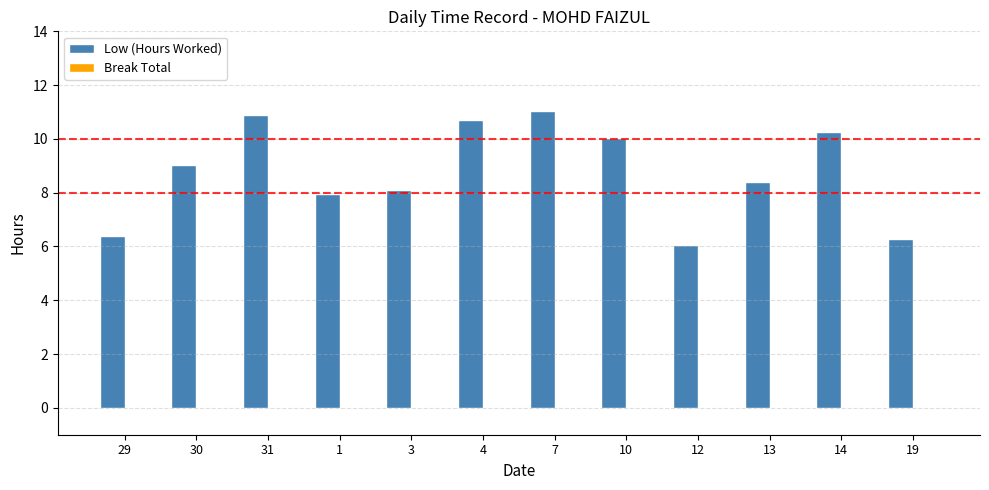

True or false: the data shows 6.3 at 19.

True